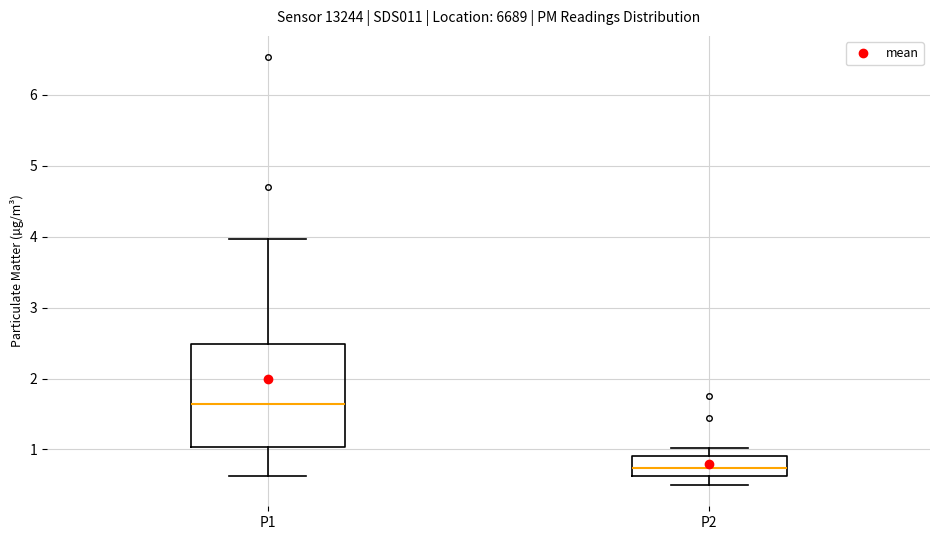

Where does the upper whisker of the box for P1 end on the y-axis? The values are not printed on the chart, so give them approximately, as read against the axis.

4.0